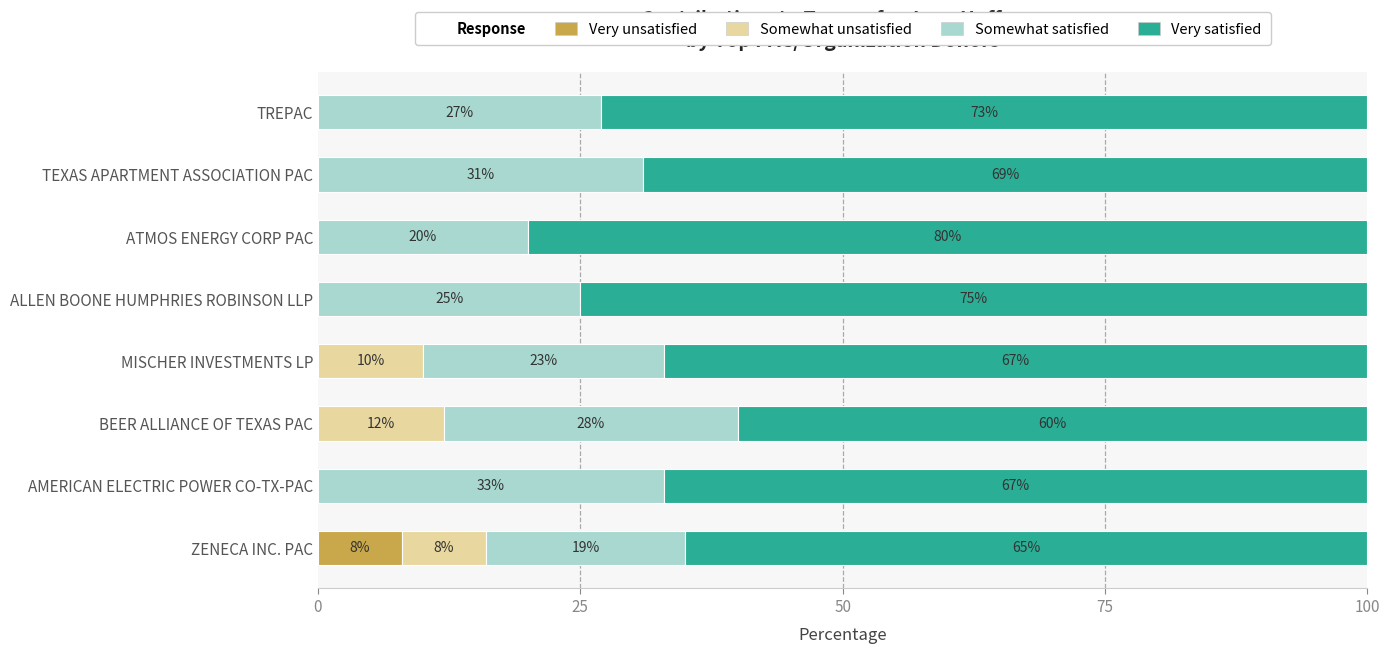

What is the highest value of the Very unsatisfied series?

8